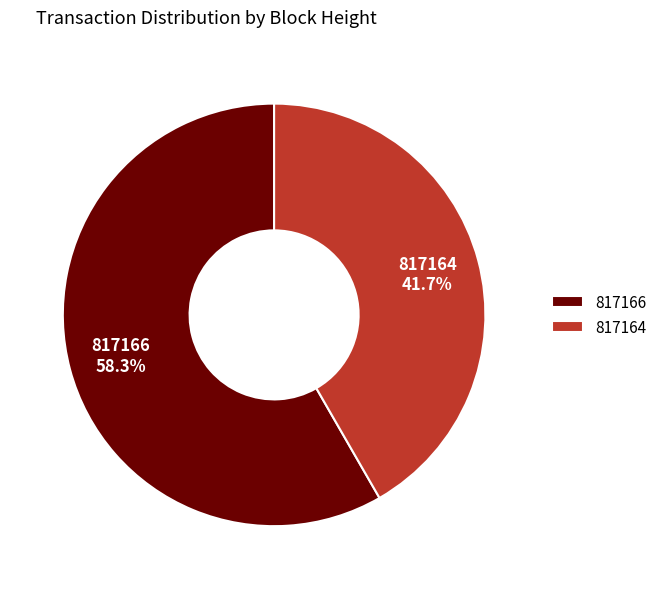

Is it true that 817166 is 47% of the pie?

False